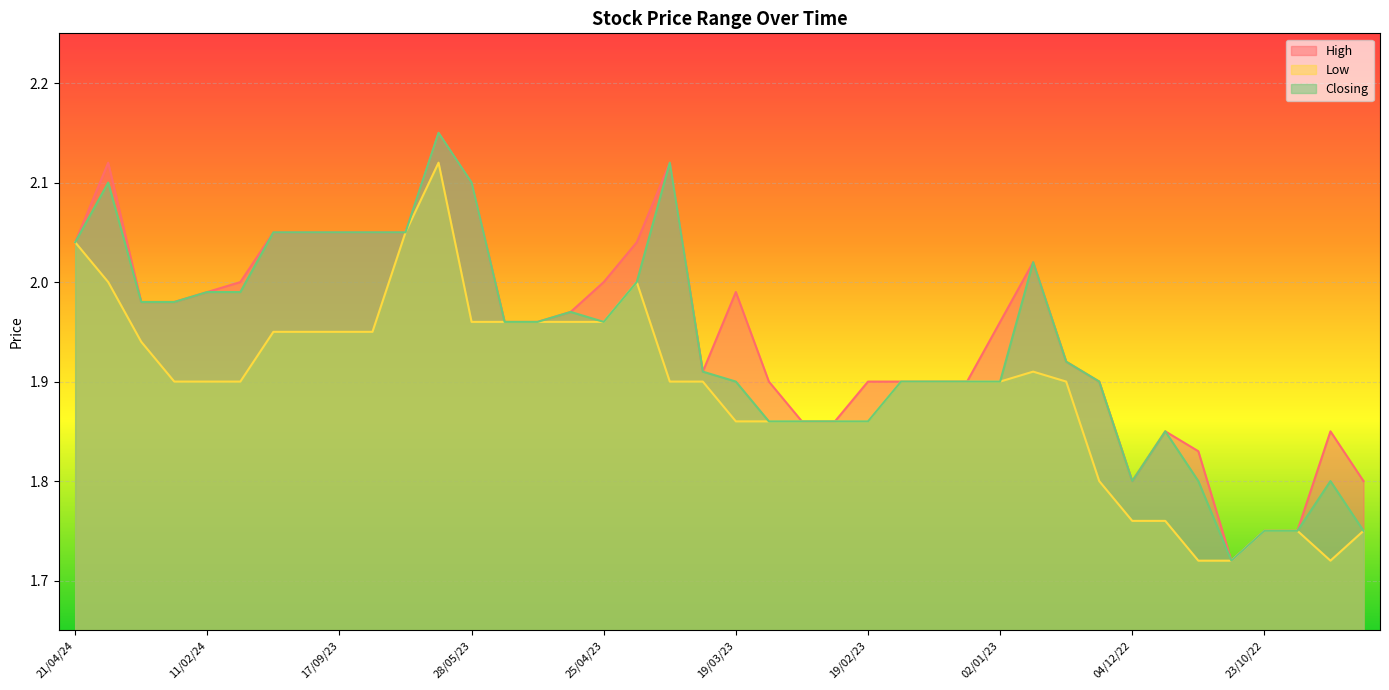

The Closing series shows 1.1 at 26/02/23. True or false?

False